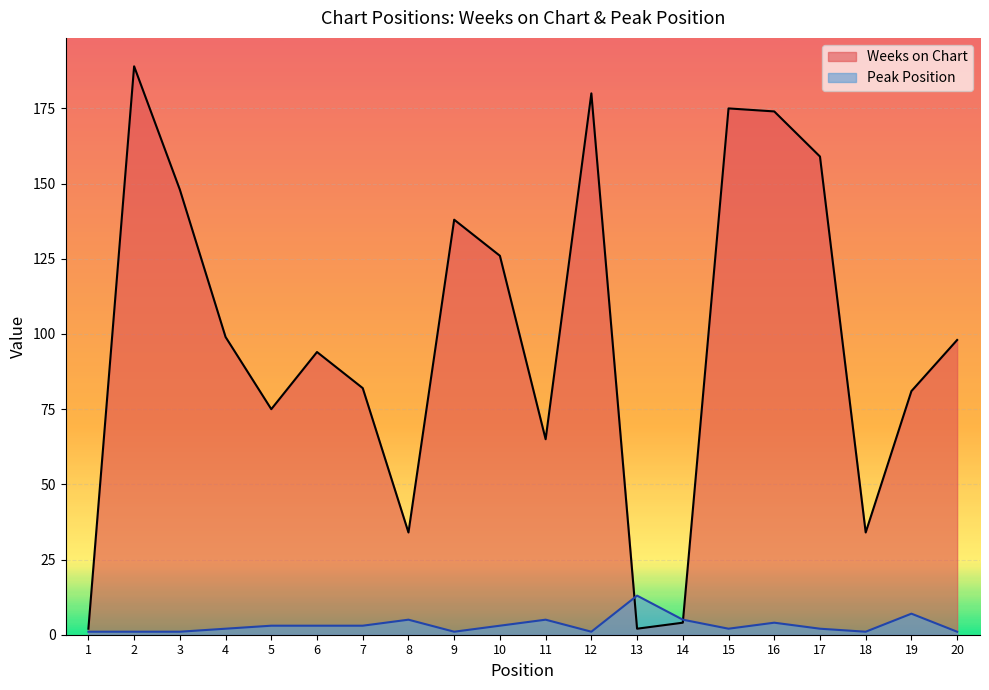

What is the minimum value shown in the chart?

1